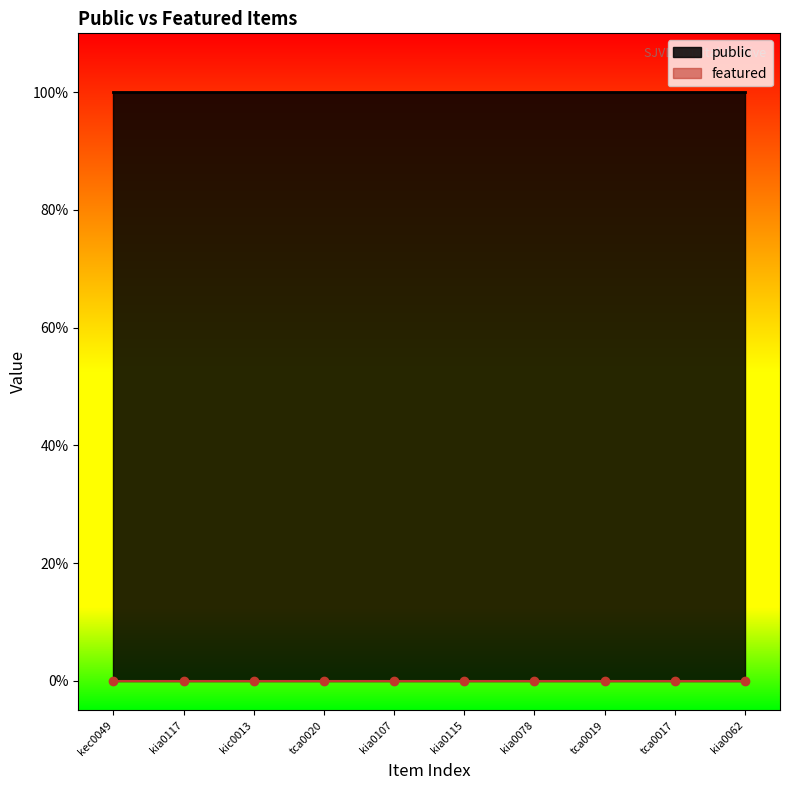

Which series changed the most between kia0117 and kia0107?

public